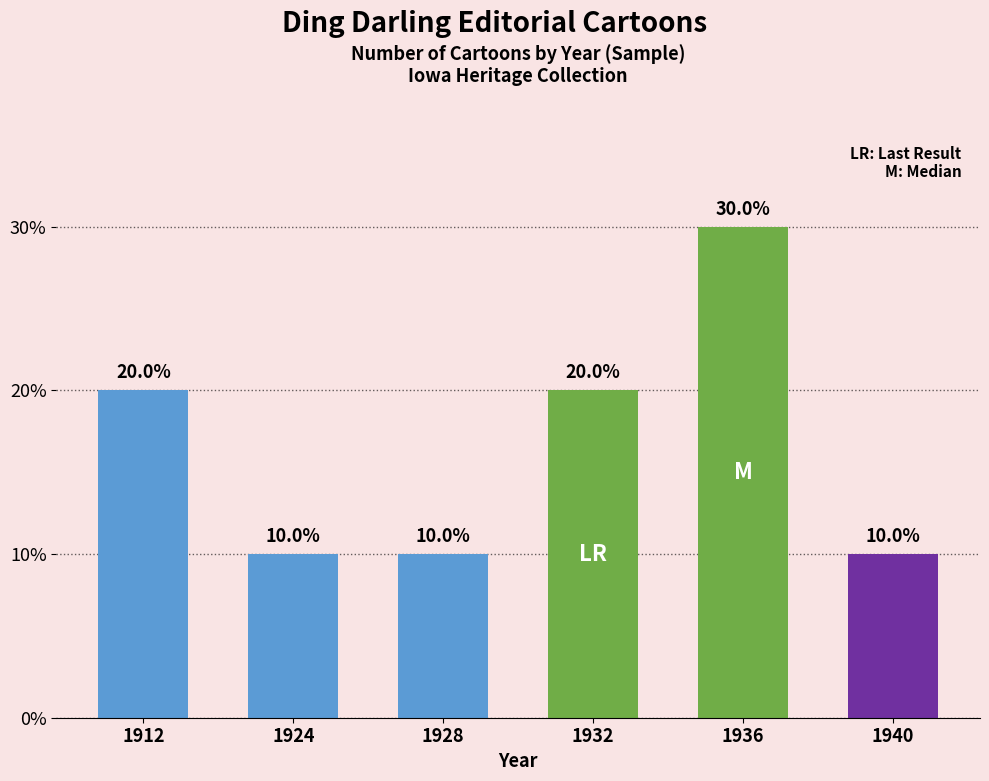

How many series are shown in this chart?

1